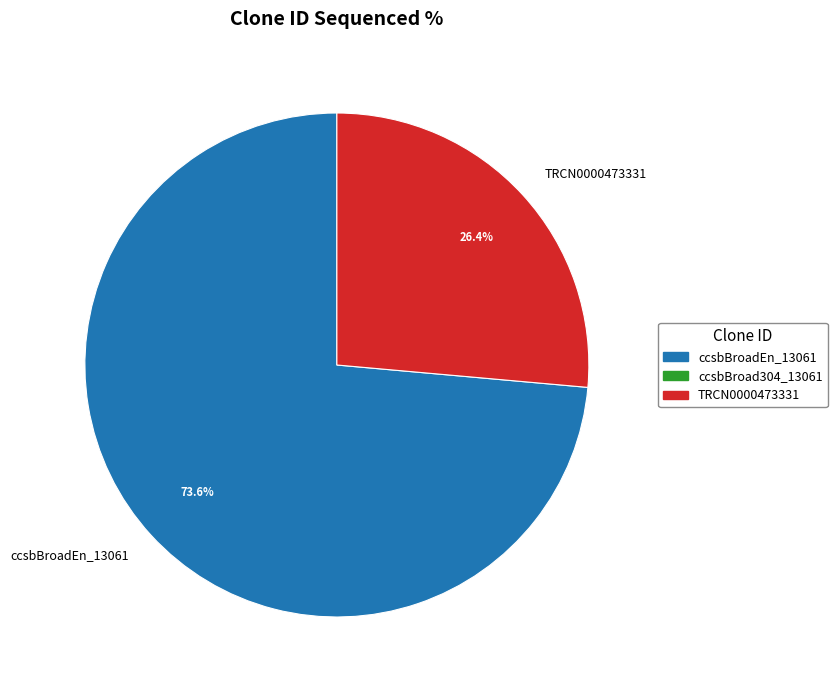

Count the number of slices in the pie.

2